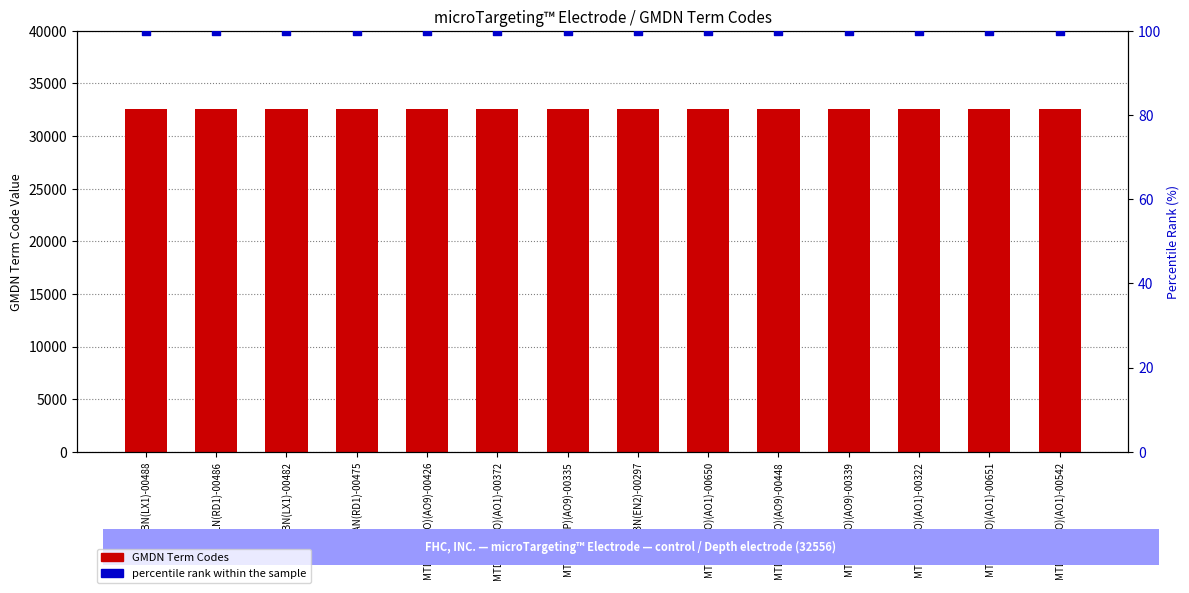

What is the total value across all series at MTDWZN(AO)(AO9)-00426?

32656